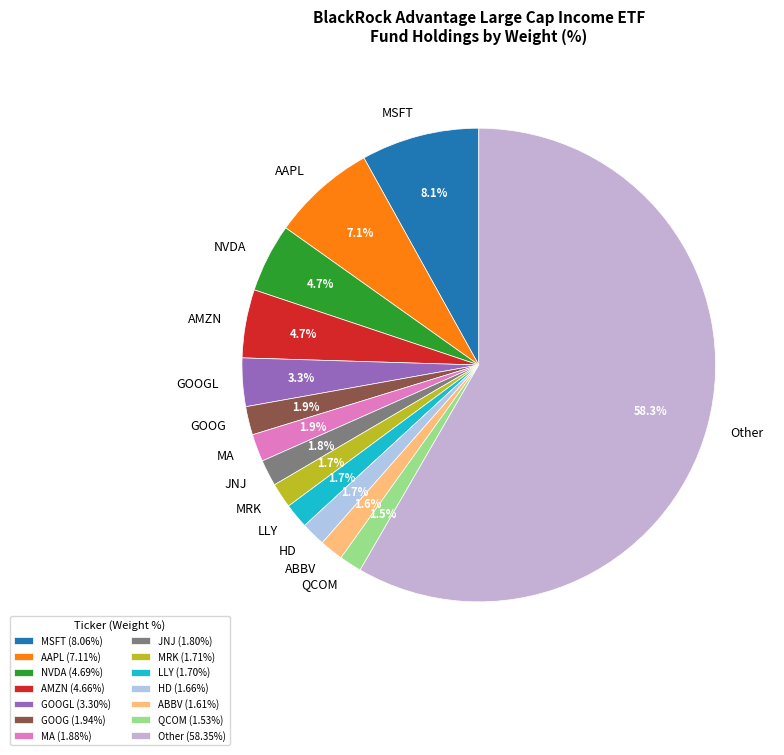

To the nearest percent, what is the average slice percentage?

7%